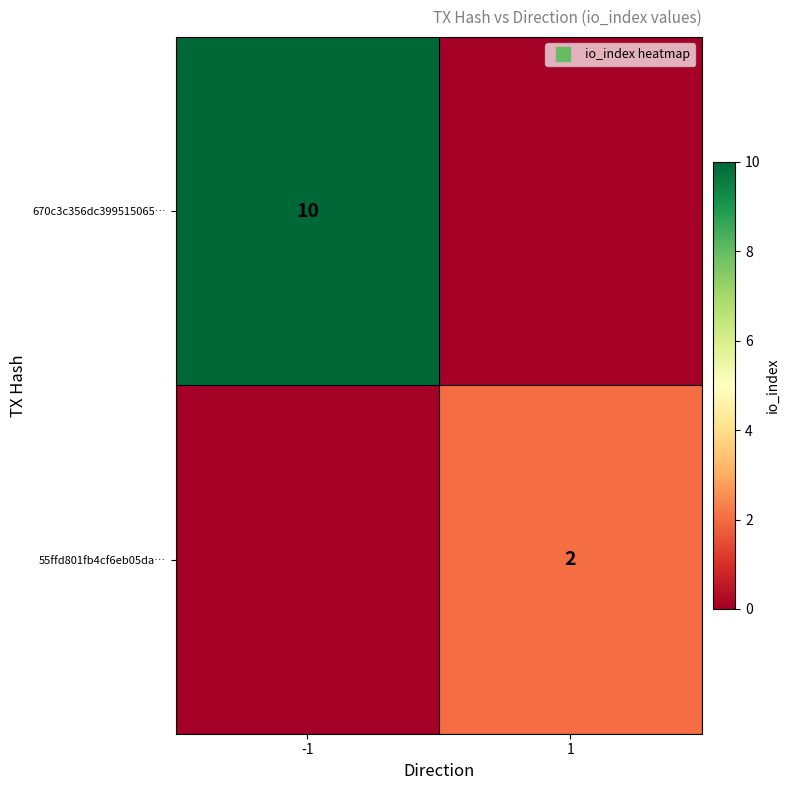

What is the spread (max minus min) of values at 1?

2